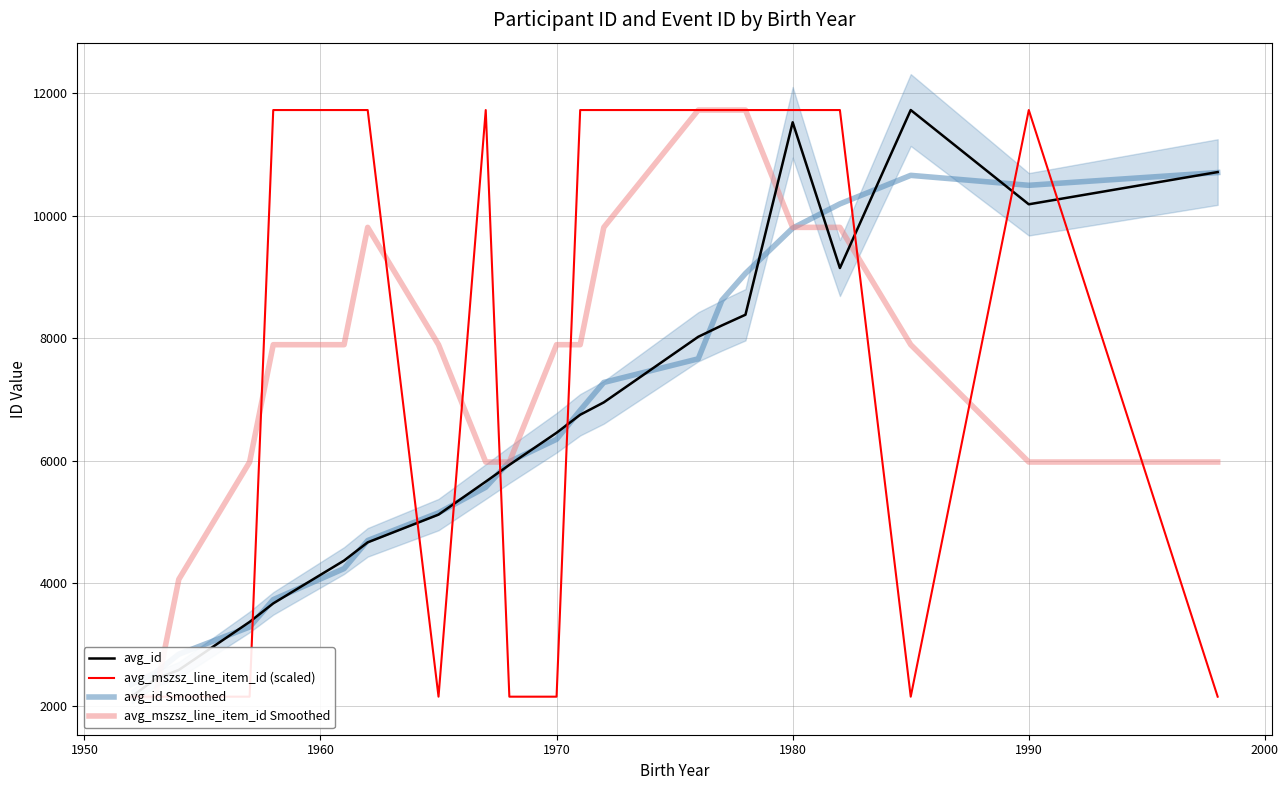

What is the value of the avg_id point at the 20th from the left?

10183.0